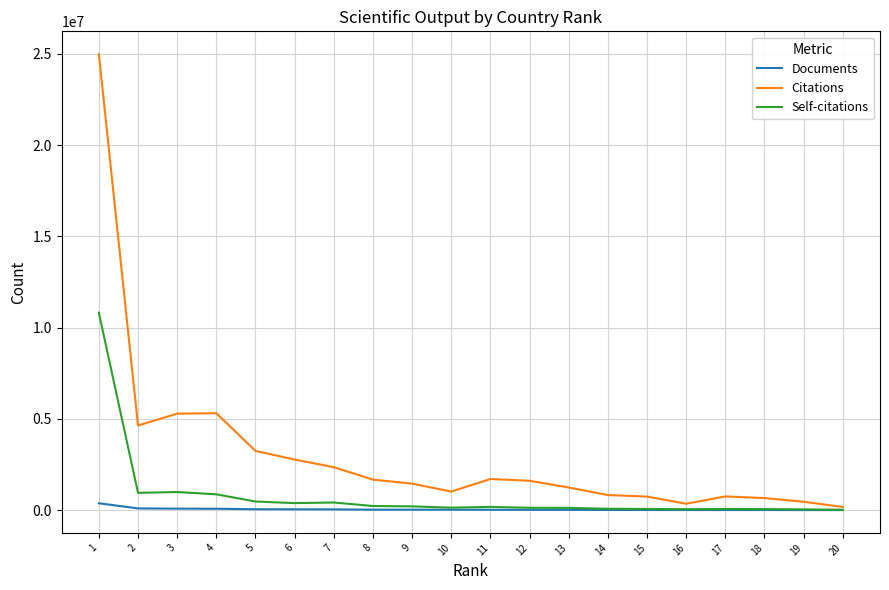

Which series has the largest total across all categories?

Citations